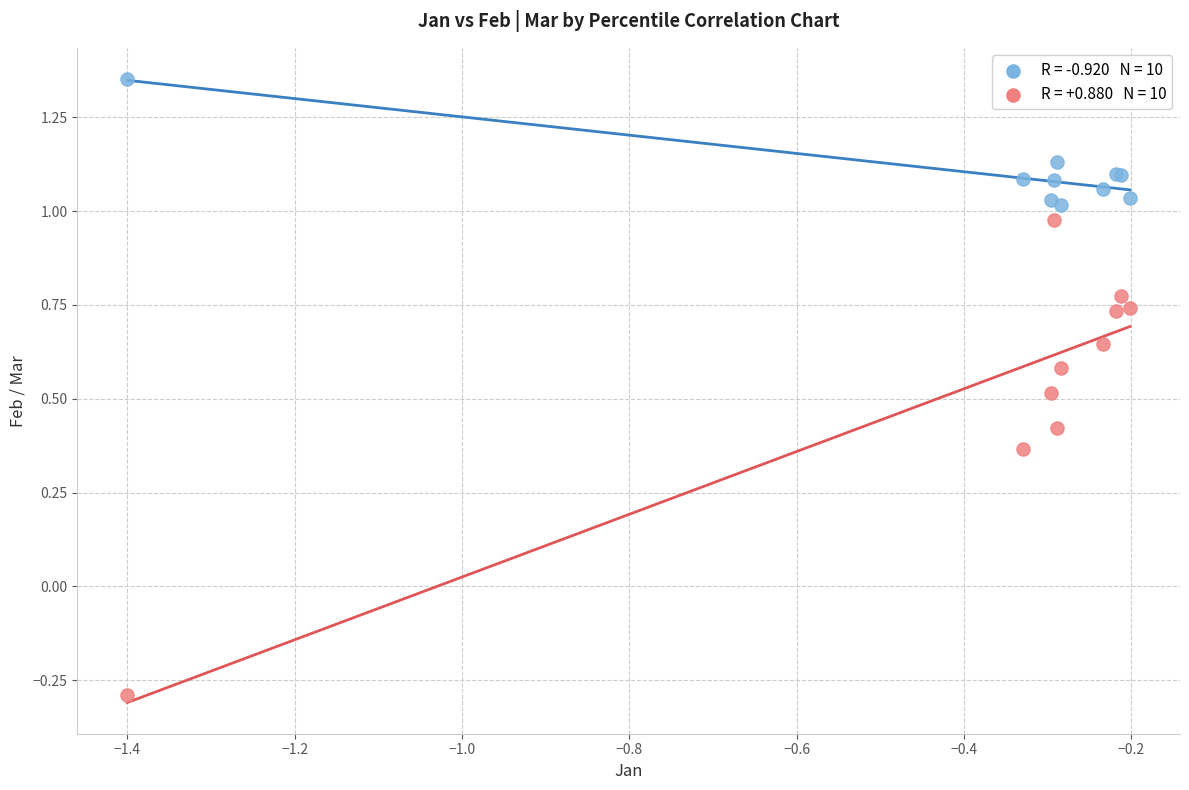

Across all series, what Y value is closest to 0?

-0.3